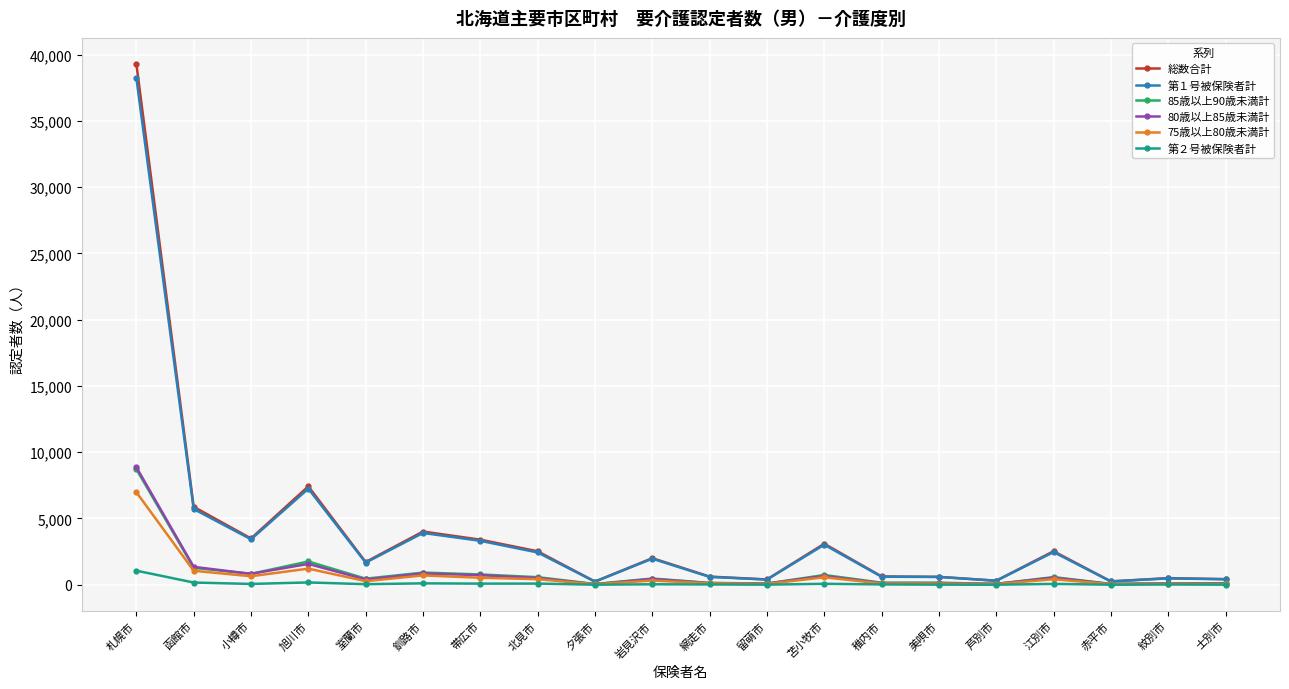

Where does the 第２号被保険者計 series first go above 43?

札幌市